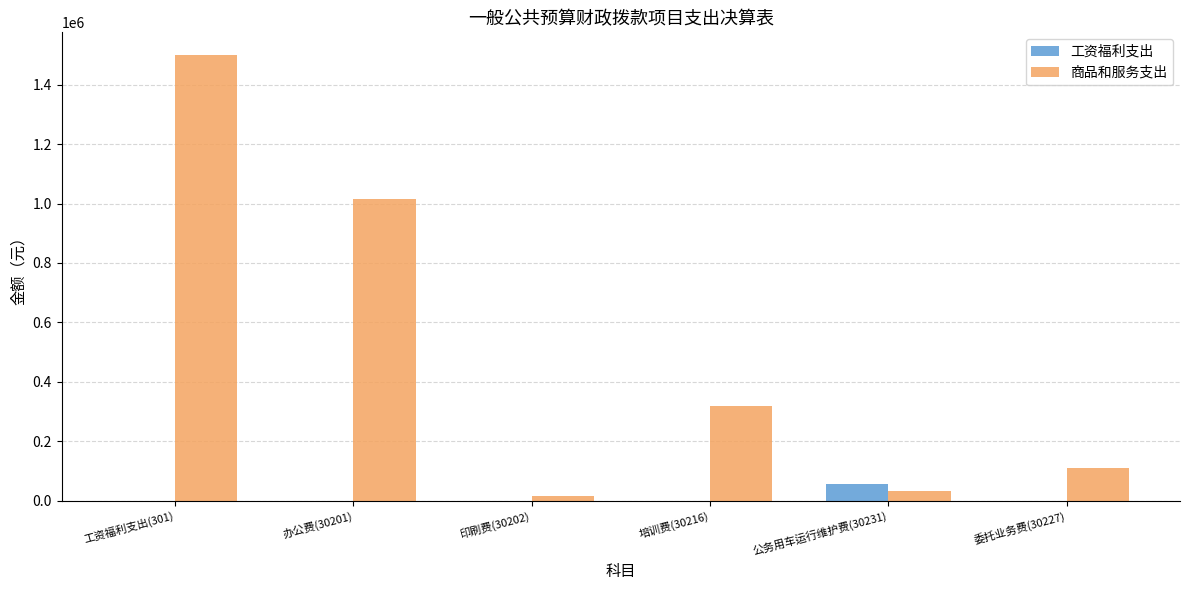

Where is 商品和服务支出 nearest to the value 758825?

办公费(30201)